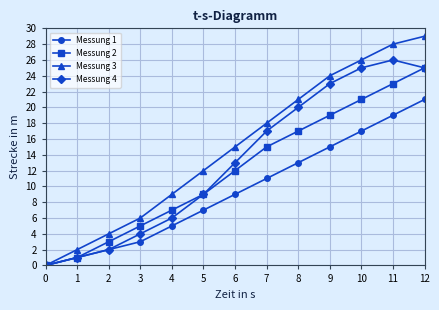

Which series has the largest total across all categories?

Messung 3